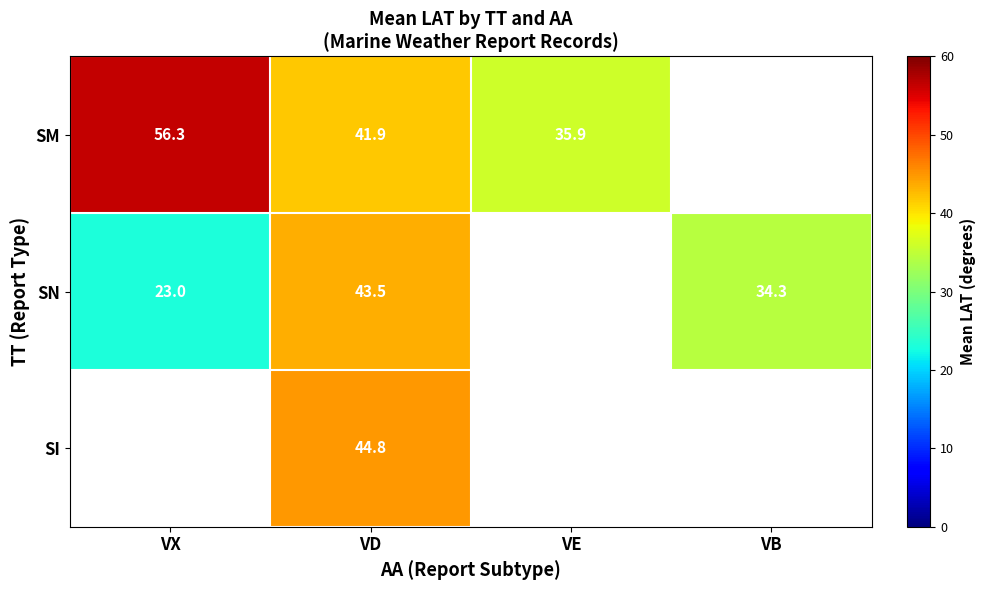

What is the total value across all series at VD?

130.2